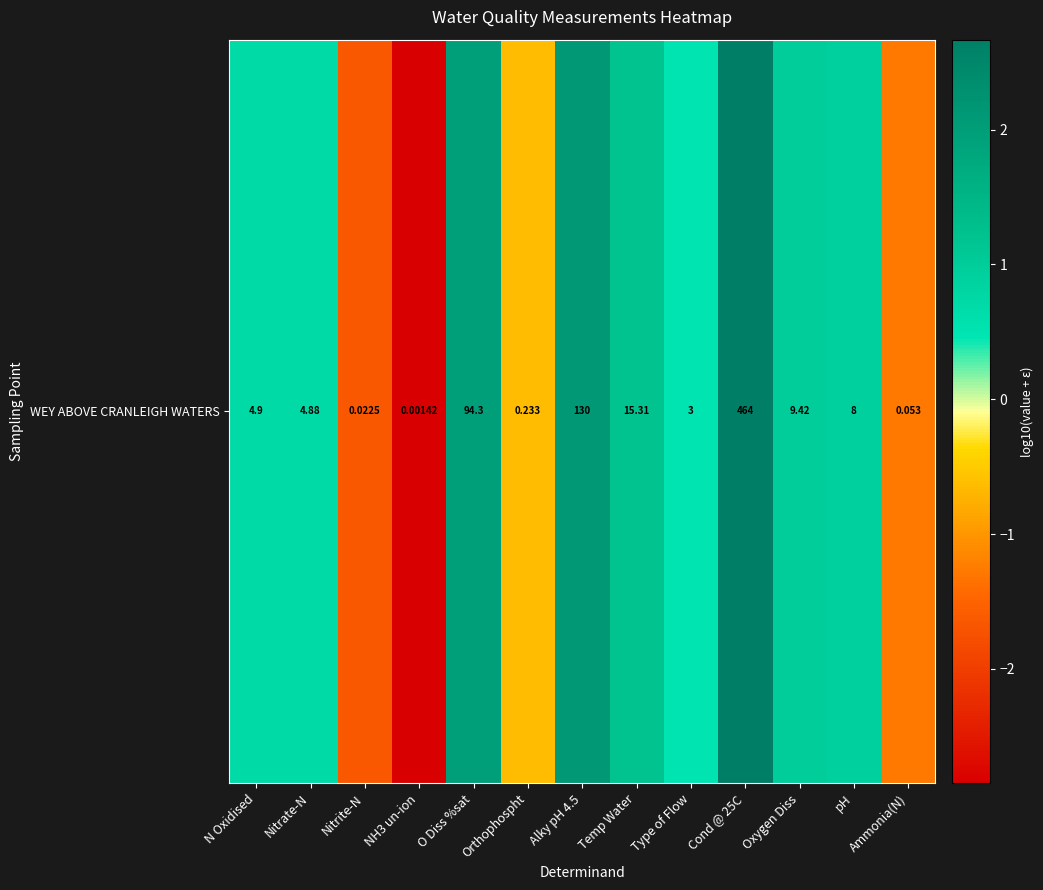

What is the difference between the maximum and minimum values?

5.5